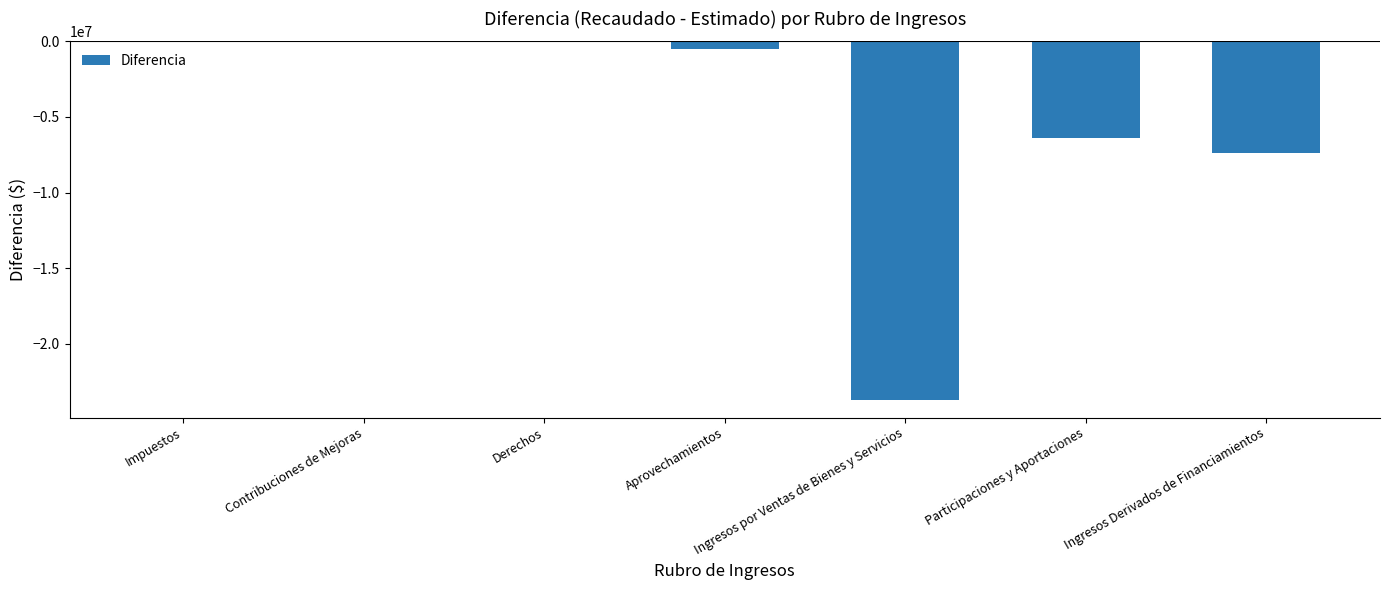

True or false: the data shows -8589297.2 at Impuestos.

False